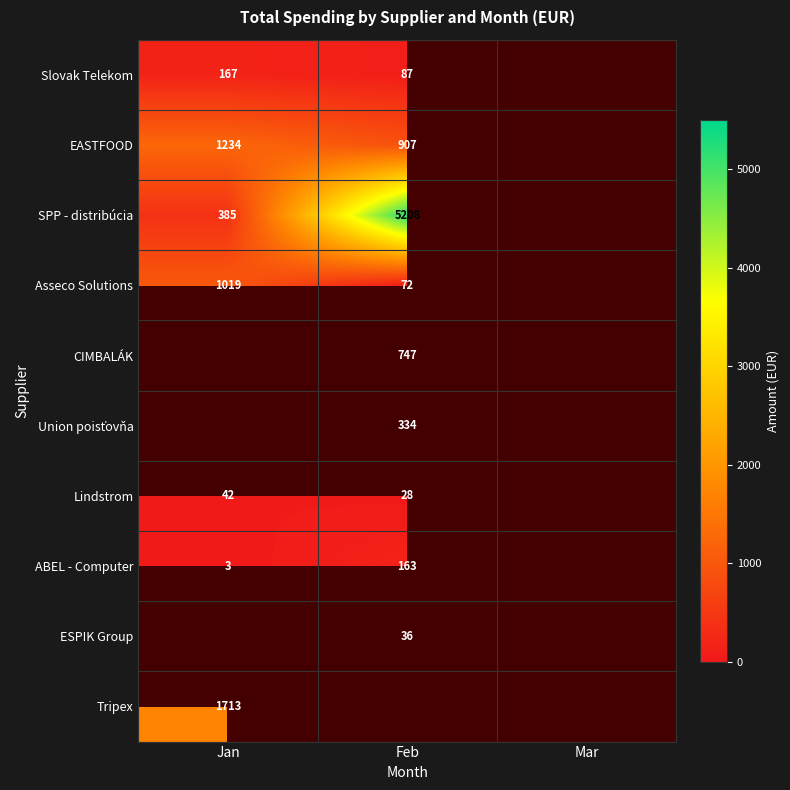

Is the value of Asseco Solutions at Jan greater than the value of EASTFOOD at Jan?

No